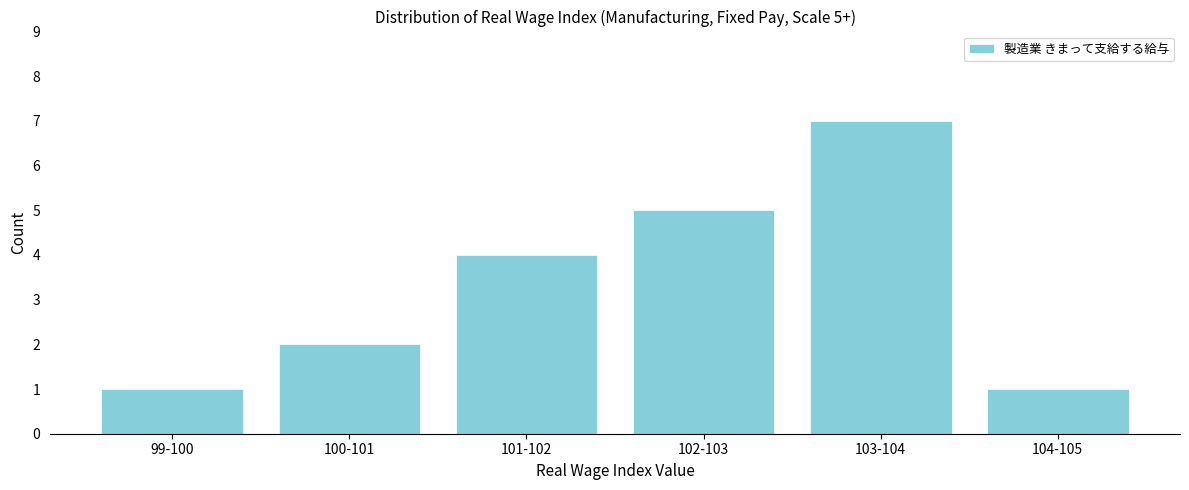

Reading right to left, list all the values displayed in this chart.

1	7	5	4	2	1